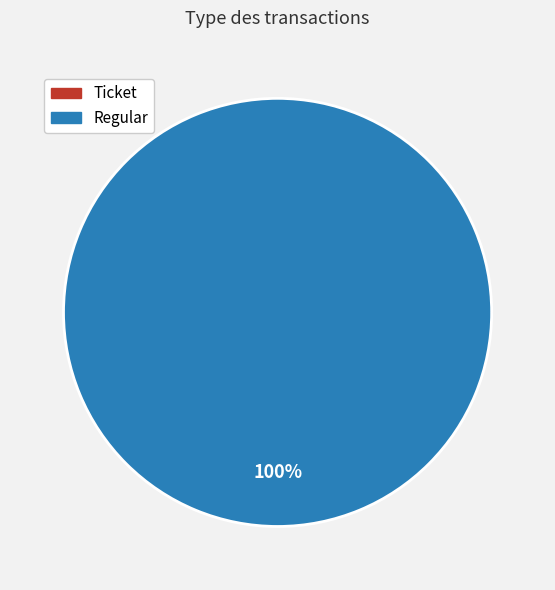

Rank the categories by value from lowest to highest.

Ticket, Regular